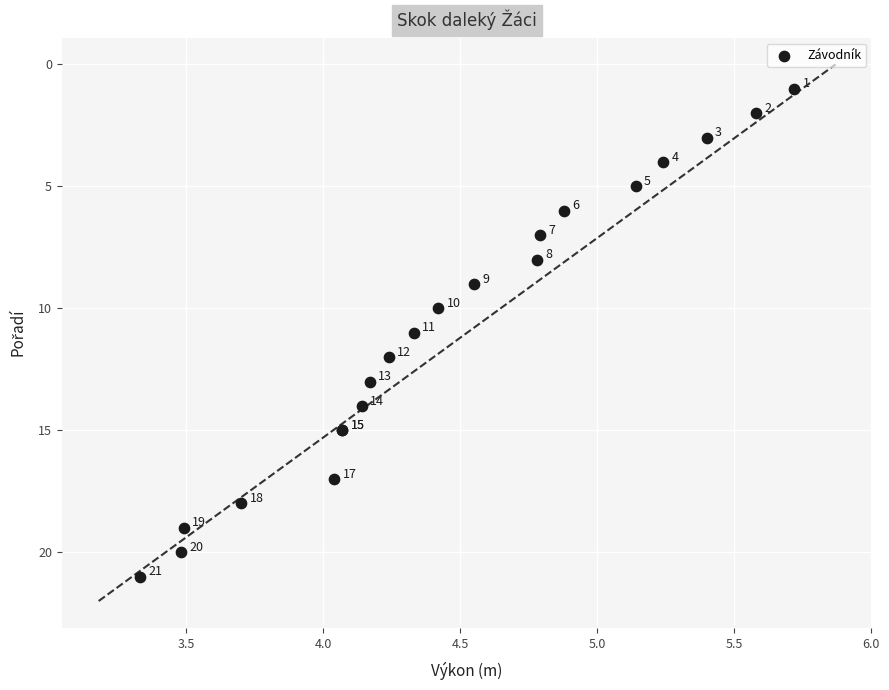

What Y value in the scatter plot is closest to 11?

11